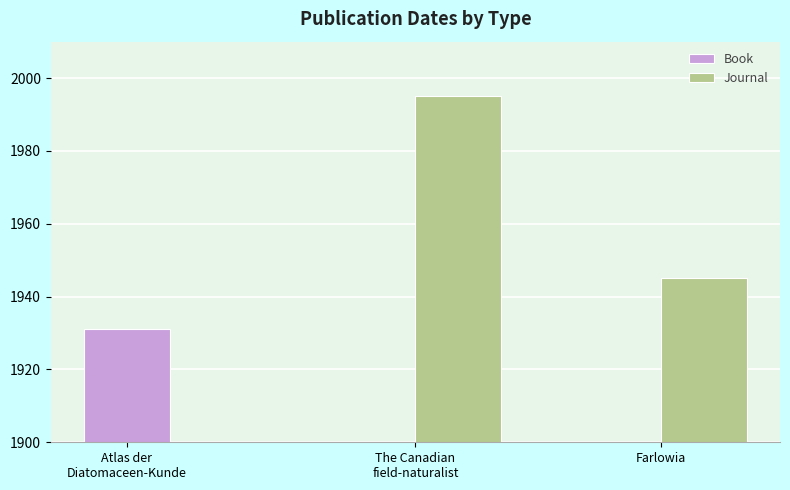

What is the sum of all Journal values?

3940